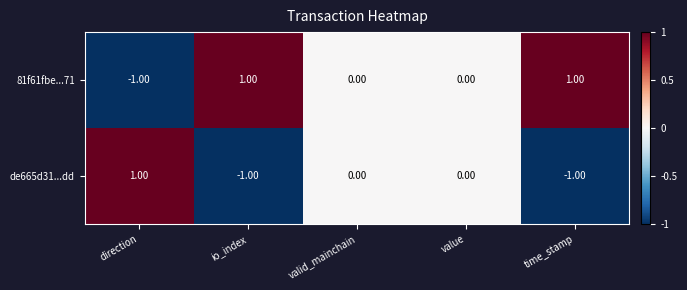

List the series in order of their overall mean, lowest first.

de665d31...dd, 81f61fbe...71